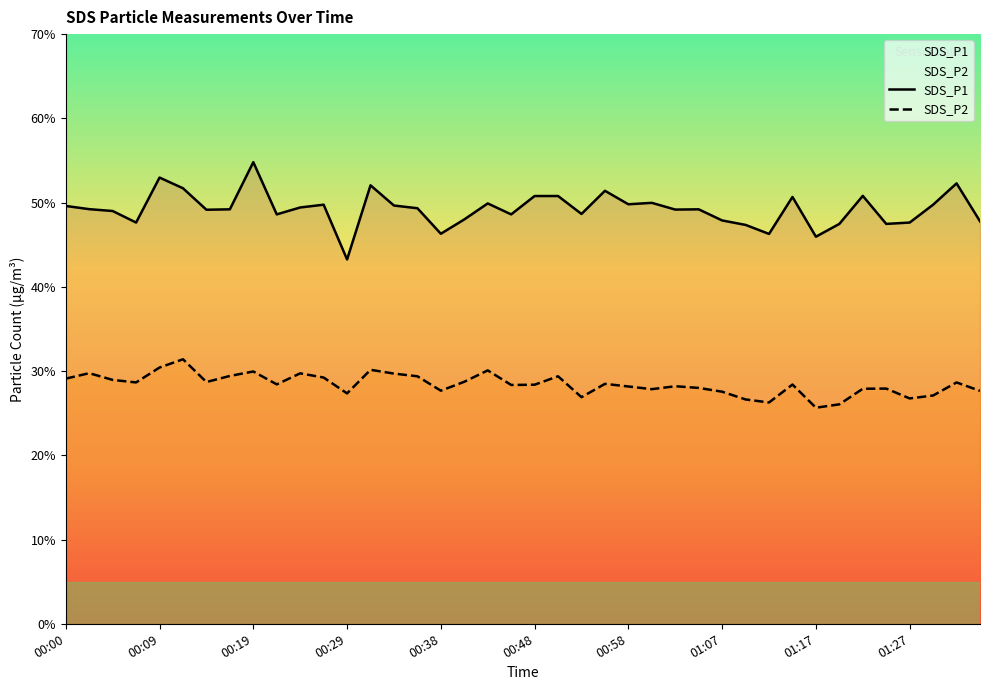

Which series has the largest range (max minus min)?

SDS_P1